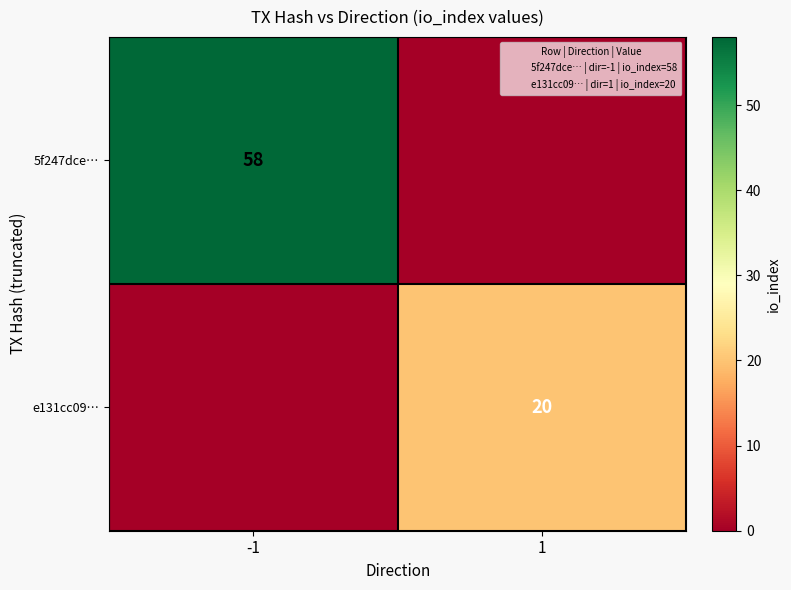

What is the average value of the 5f247dce… series?

29